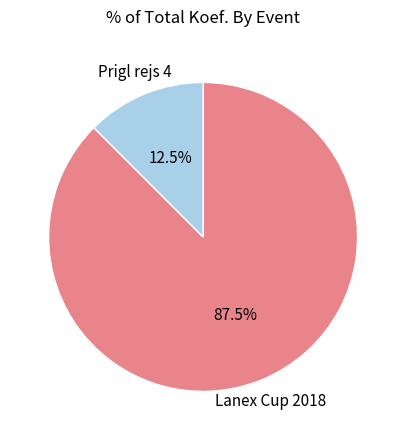

To the nearest percent, what is the average slice percentage?

50%